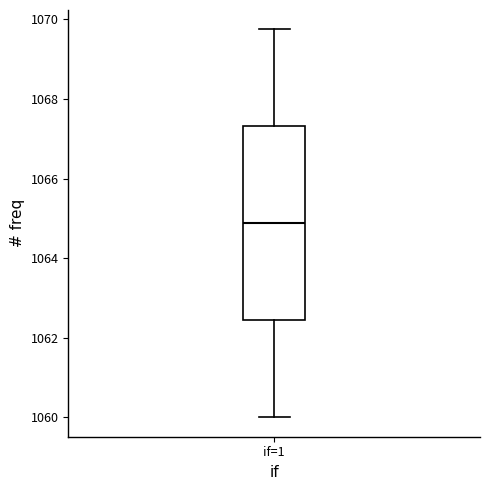

Transcribe this box plot: give where the median line is, the range the box spans, and where the two whiskers end, as read against the y-axis. The values are not printed on the chart, so give them approximately, as read against the axis.

median 1064.8, box 1062.4 to 1067.4, whiskers 1060.0 to 1069.8